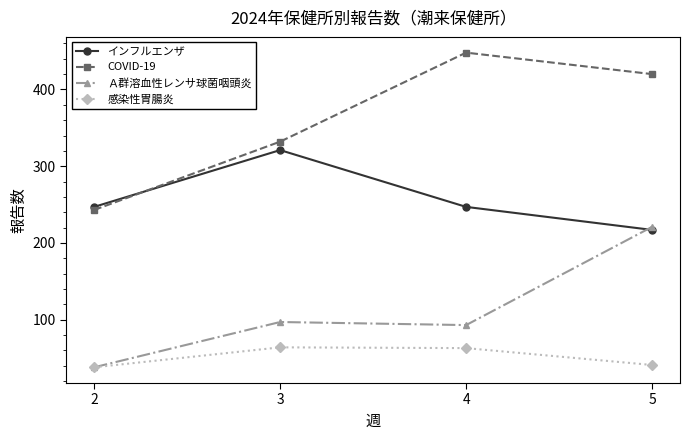

What is the average value of the 感染性胃腸炎 series?

52